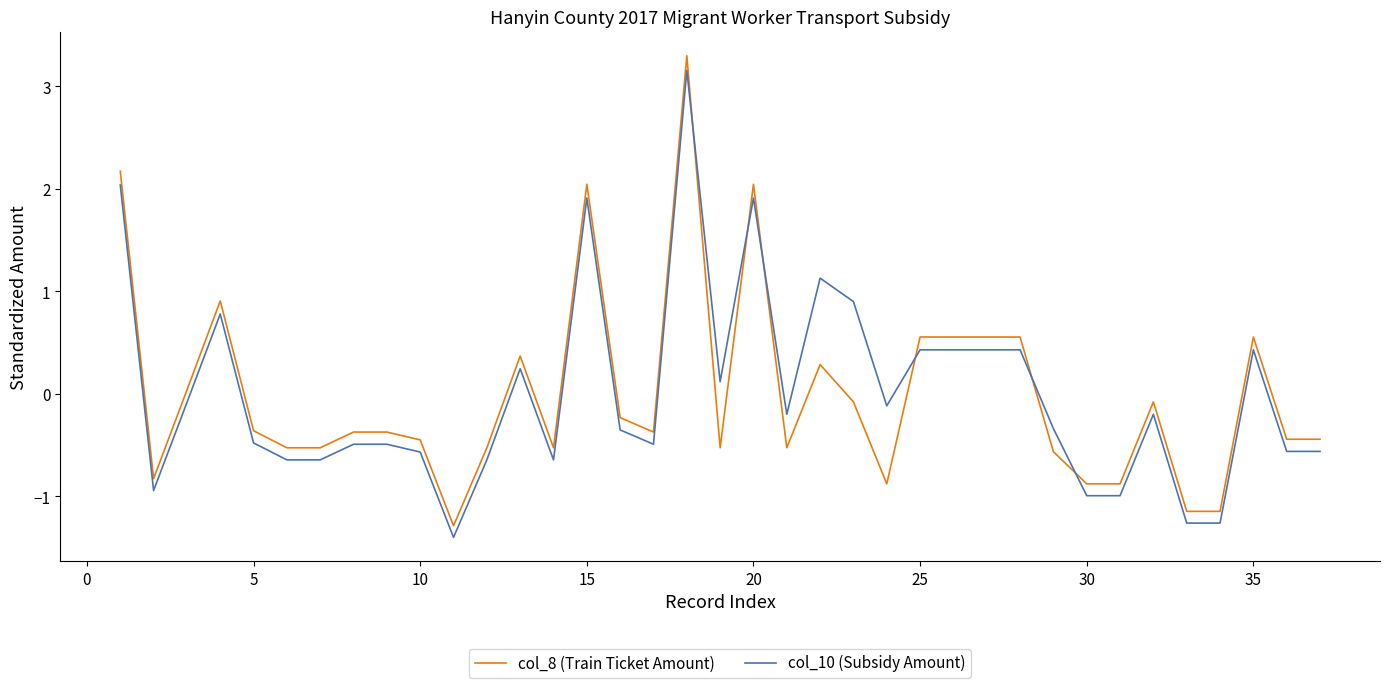

True or false: col_10 (Subsidy Amount) has more than 0 points higher than both neighbors.

True